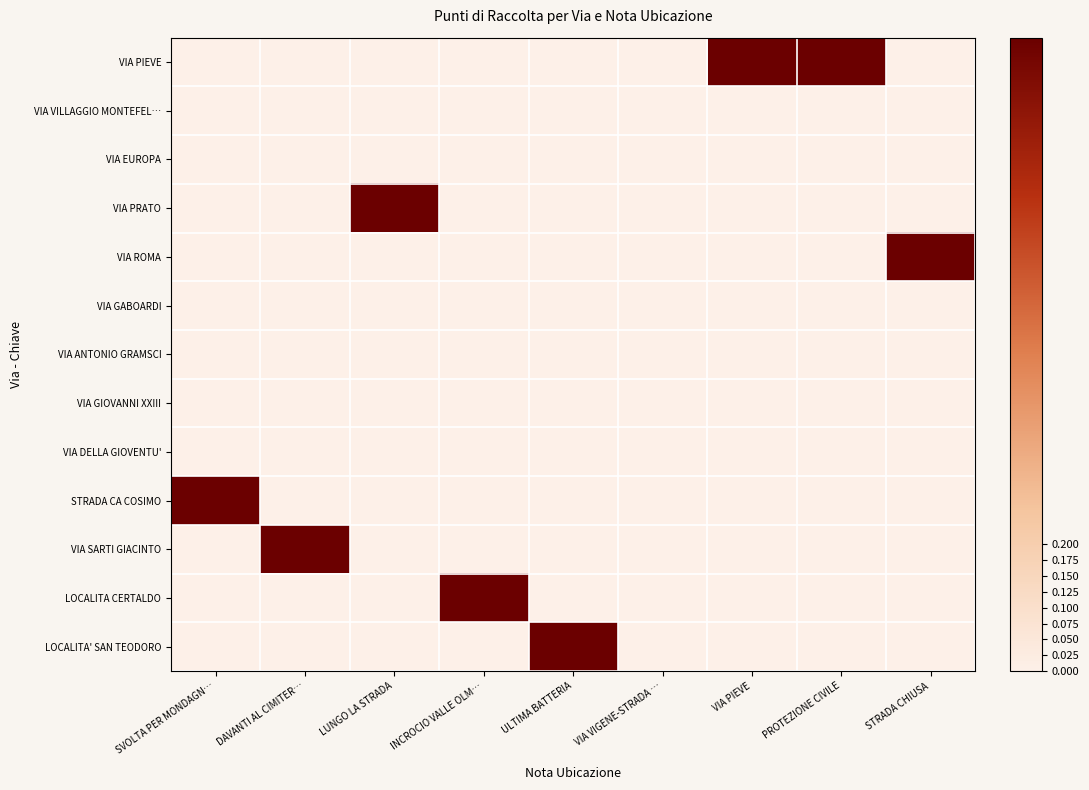

At which category is the sum across all series the highest?

SVOLTA PER MONDAGN…